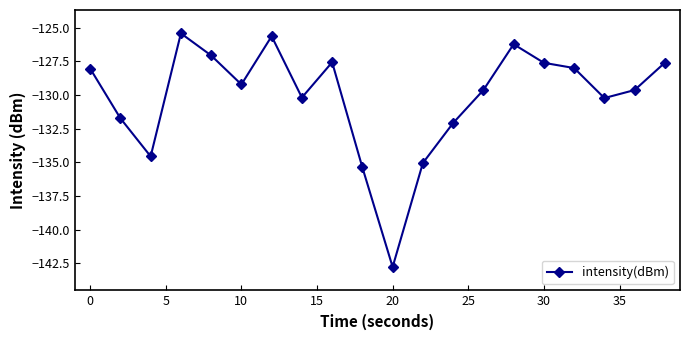

How many points are lower than both their immediate neighbors (excluding endpoints)?

5